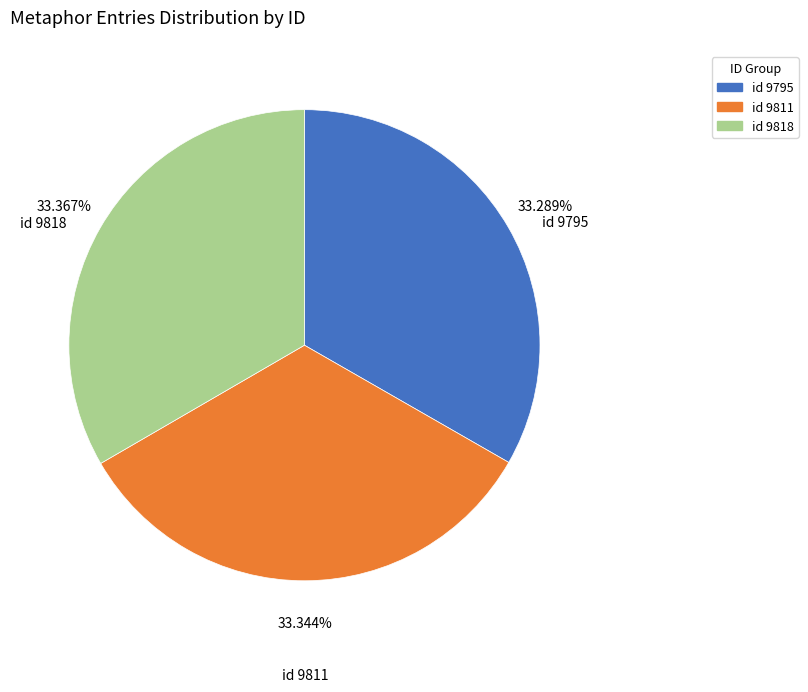

How many slices are in this pie chart?

3